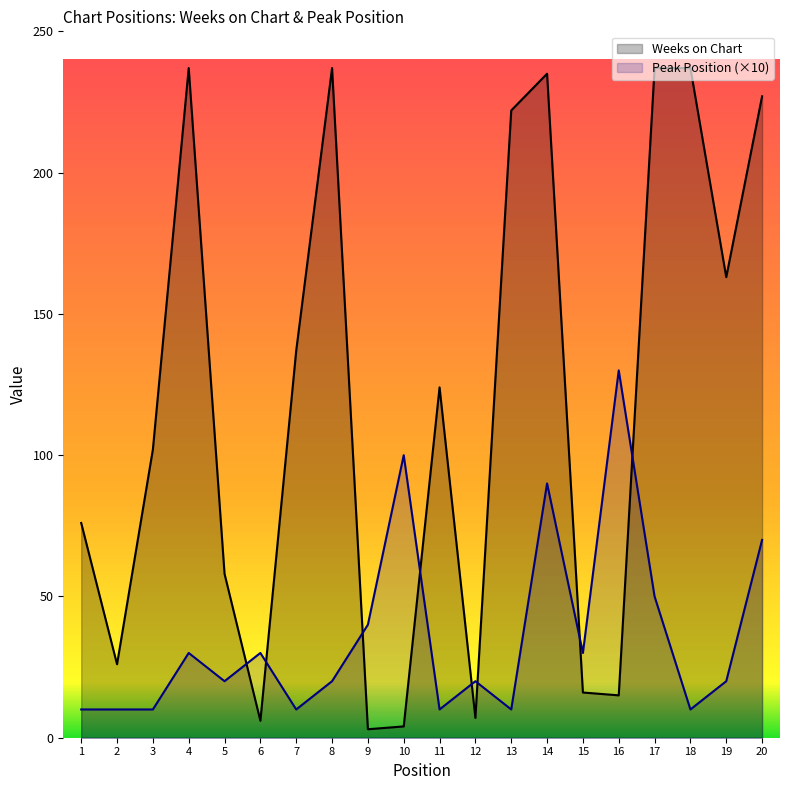

How many data points in Peak Position are above 20?

9